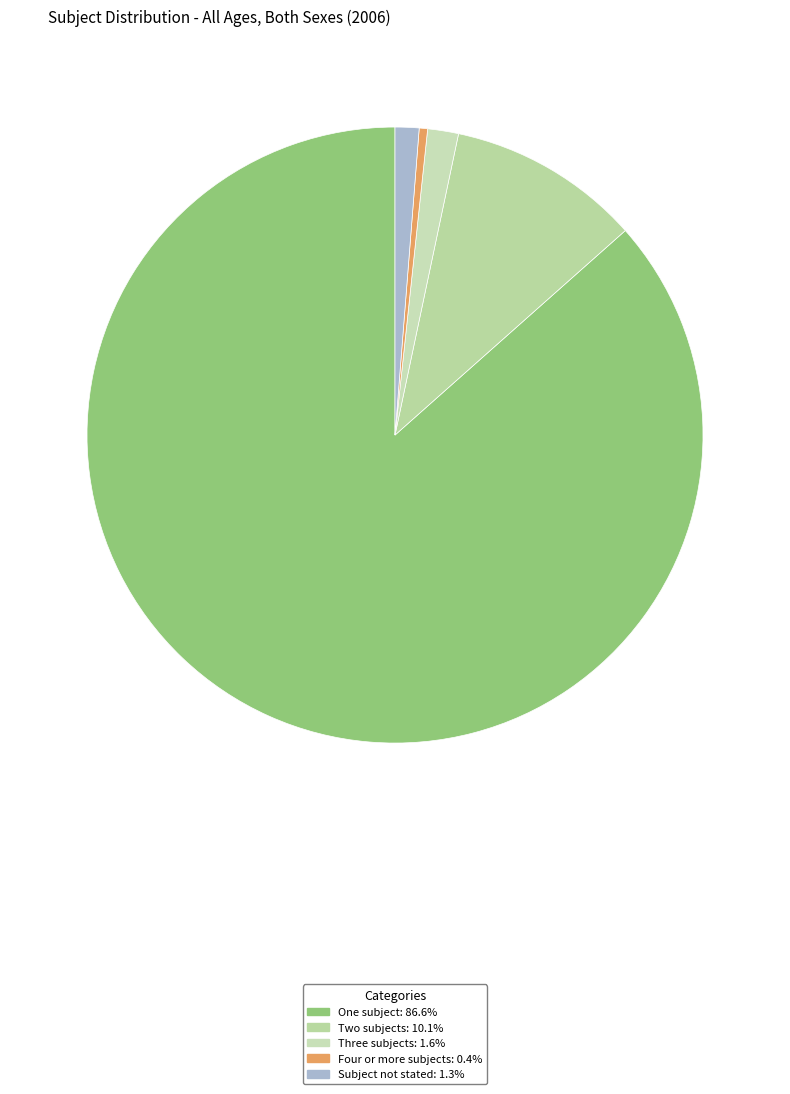

The Three subjects slice represents 15% of the pie. True or false?

False